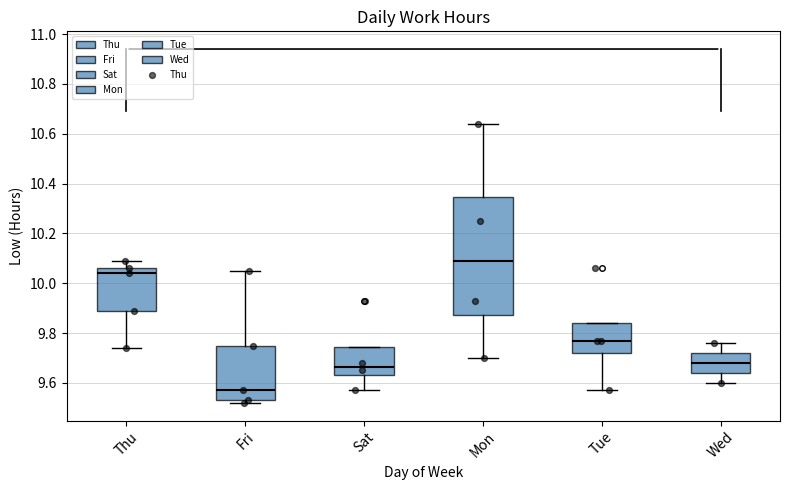

Which box is the tallest, from its lower edge to its upper edge?

Mon